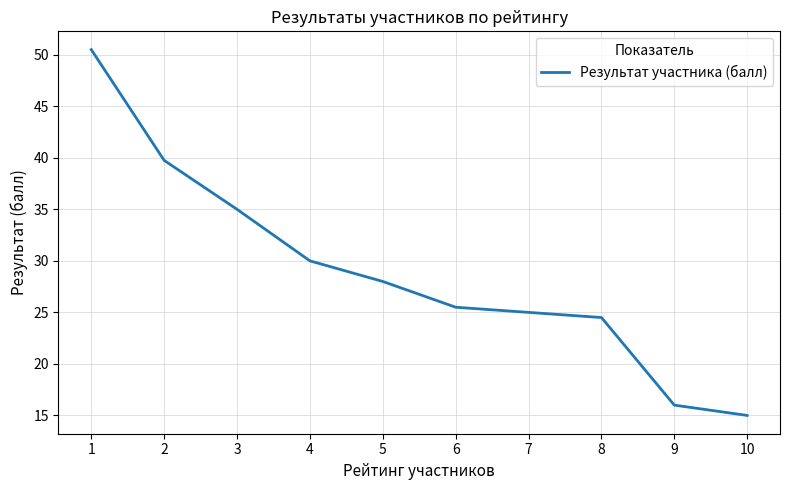

Which has a higher value, 8 or 5?

5